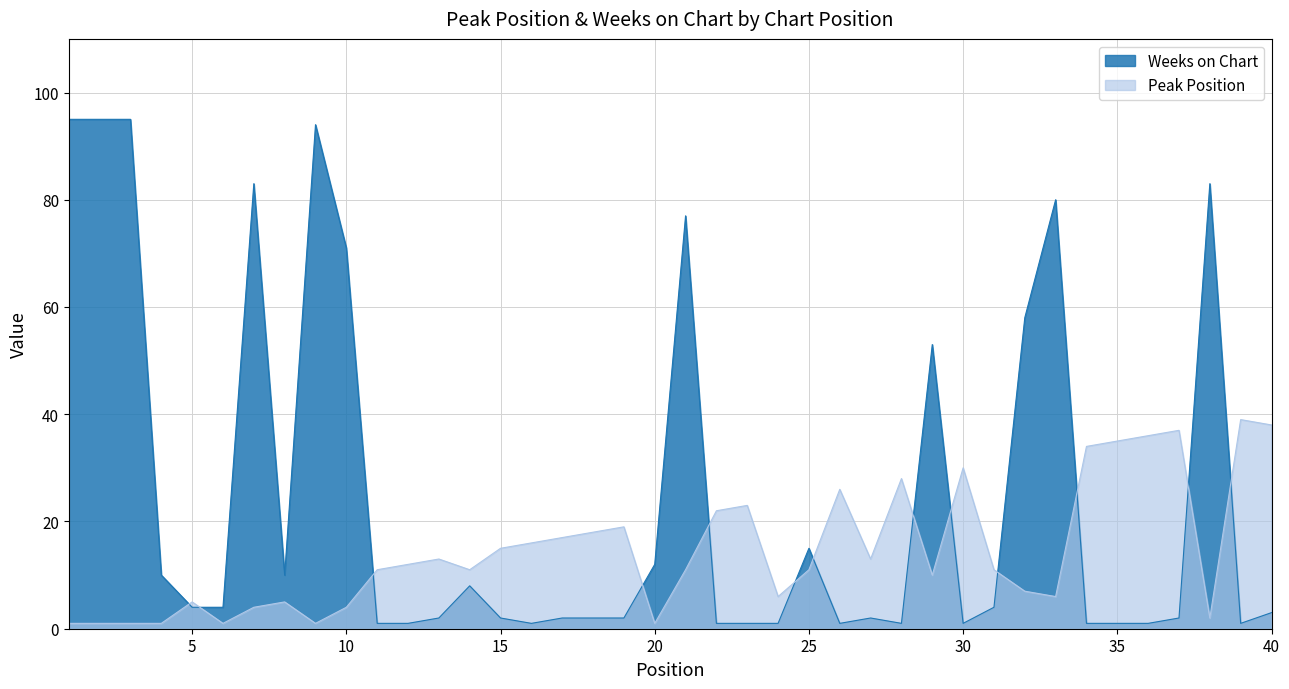

Count the number of data series in this chart.

2